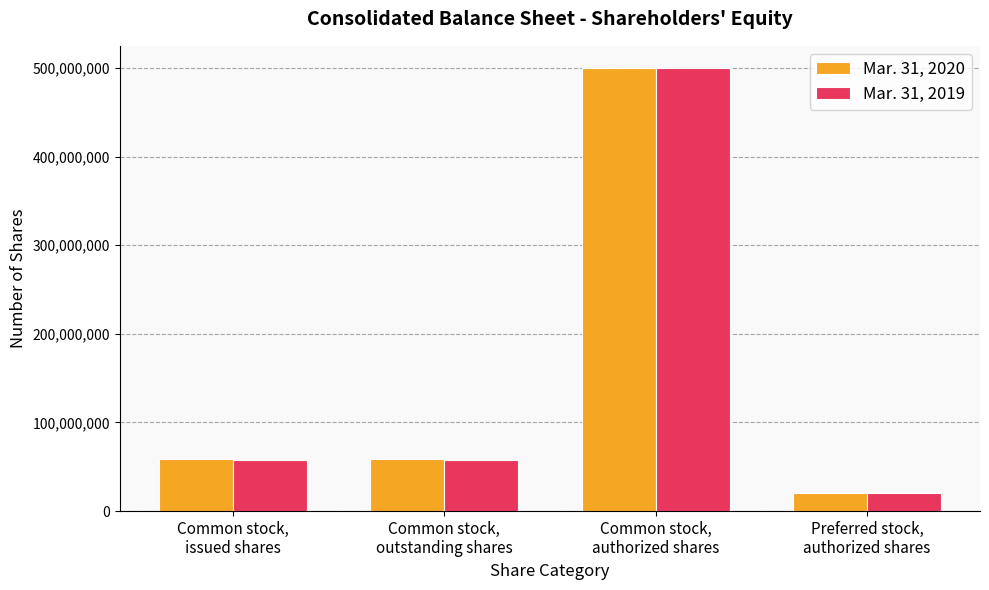

What is the minimum value shown in the chart?

20000000